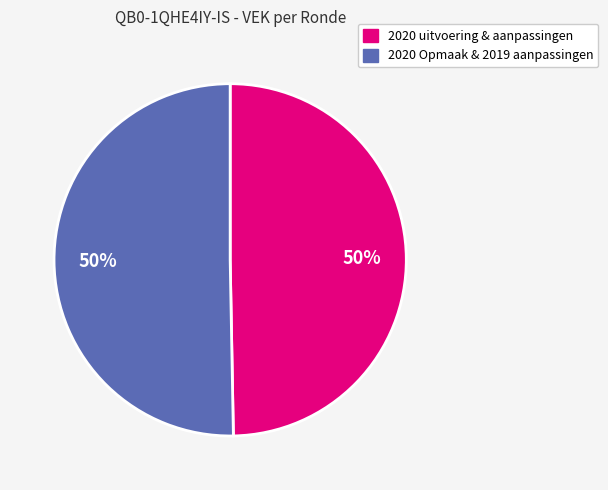

To the nearest percent, what is the average slice percentage?

50%